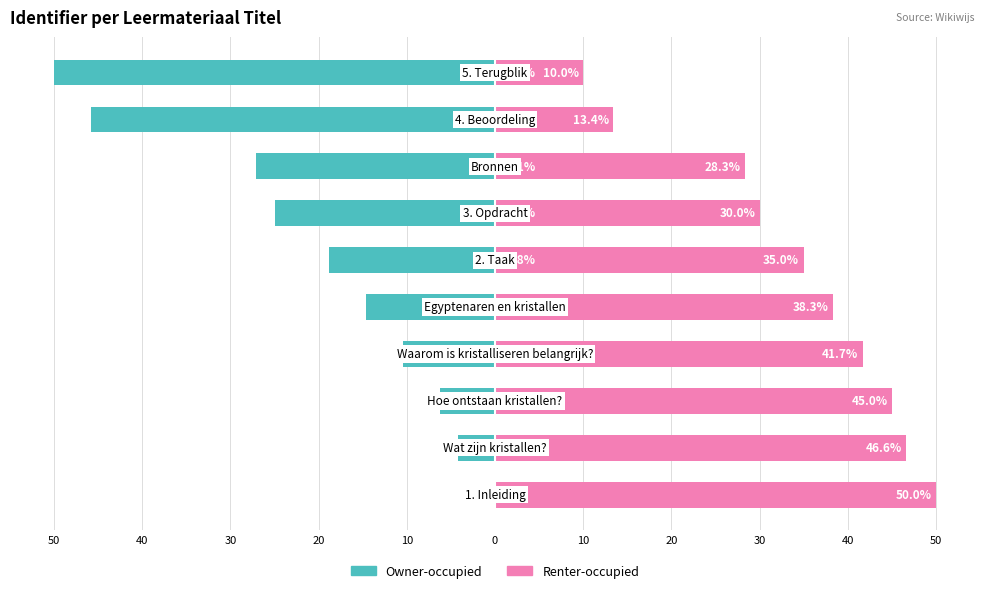

True or false: Owner-occupied has a value of -1.1 at 40.

False